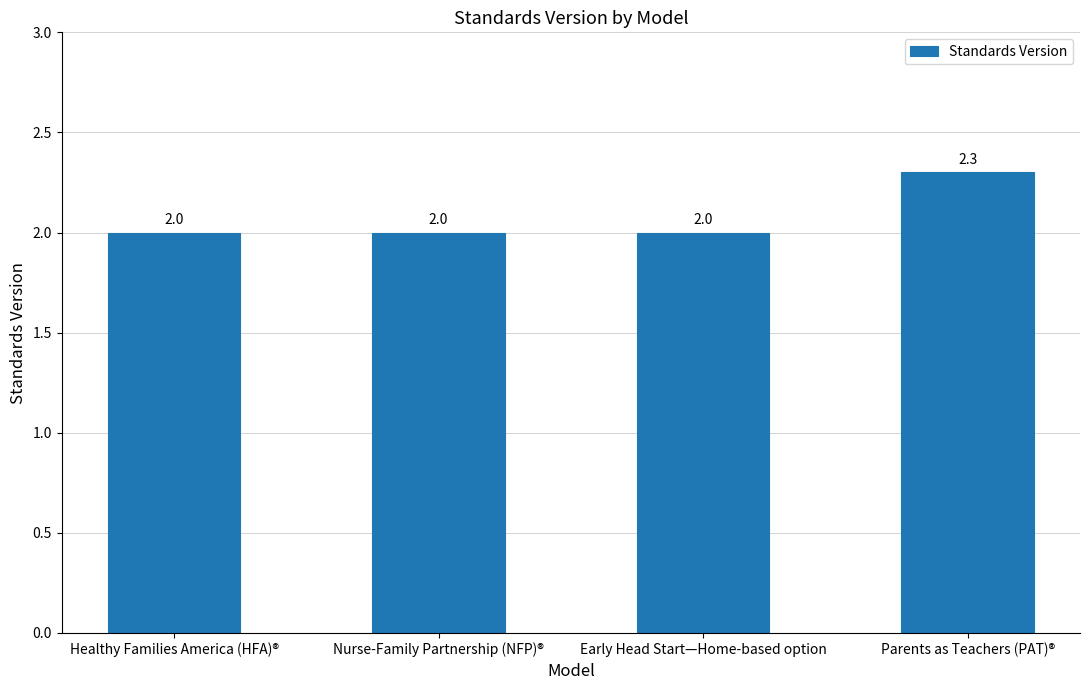

What is the label of the 3rd bar from the left?

Early Head Start—Home-based option